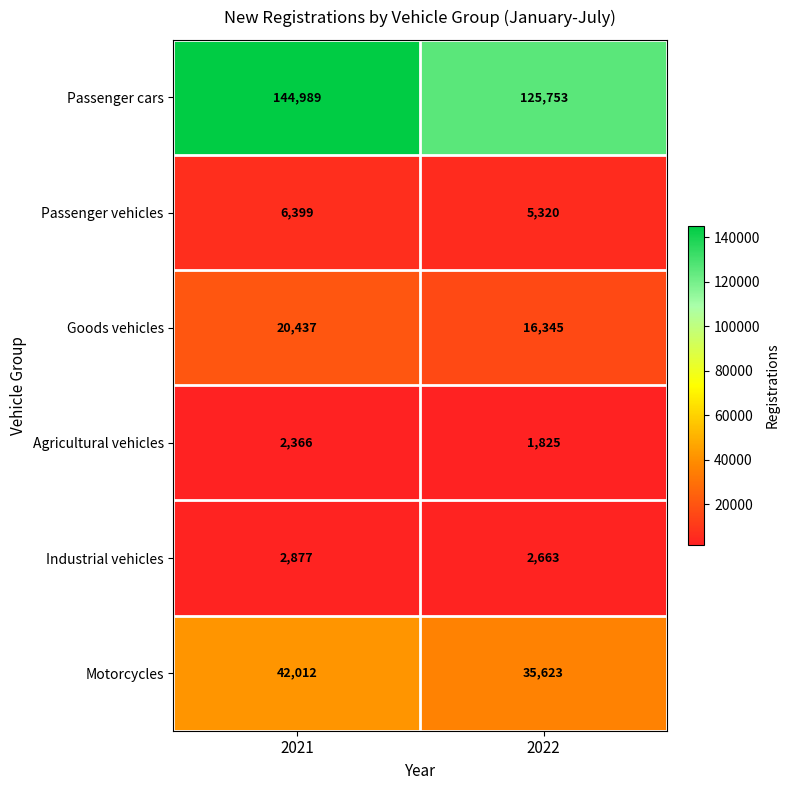

What is the spread (max minus min) of values at 2021?

142623